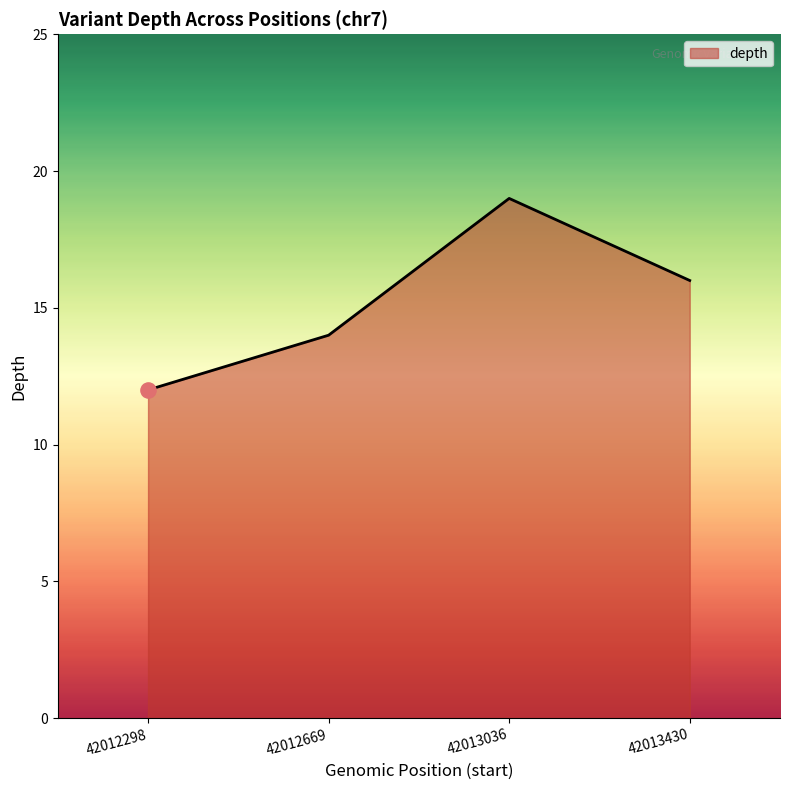

What is the change in value from 42012298 to 42013036?

+7